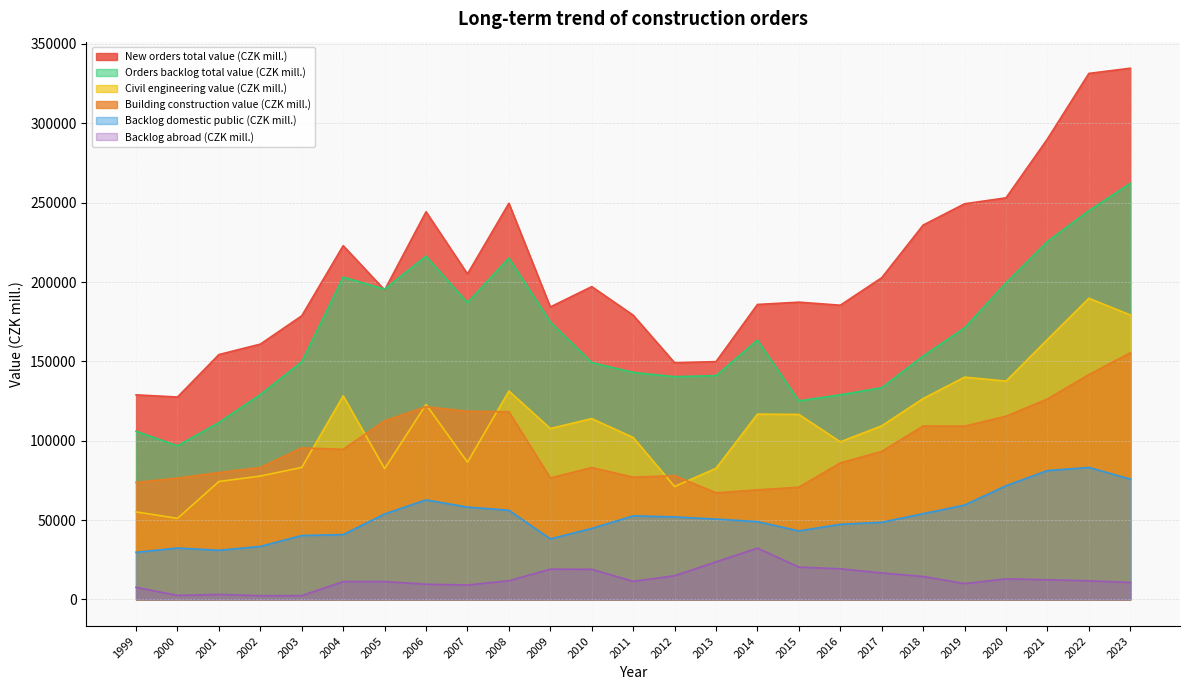

At which label is Building construction value (CZK mill.) closest to 111322?

2005